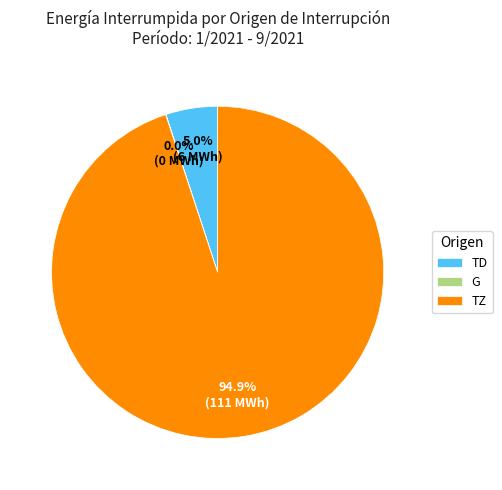

Does any single category account for the majority?

Yes